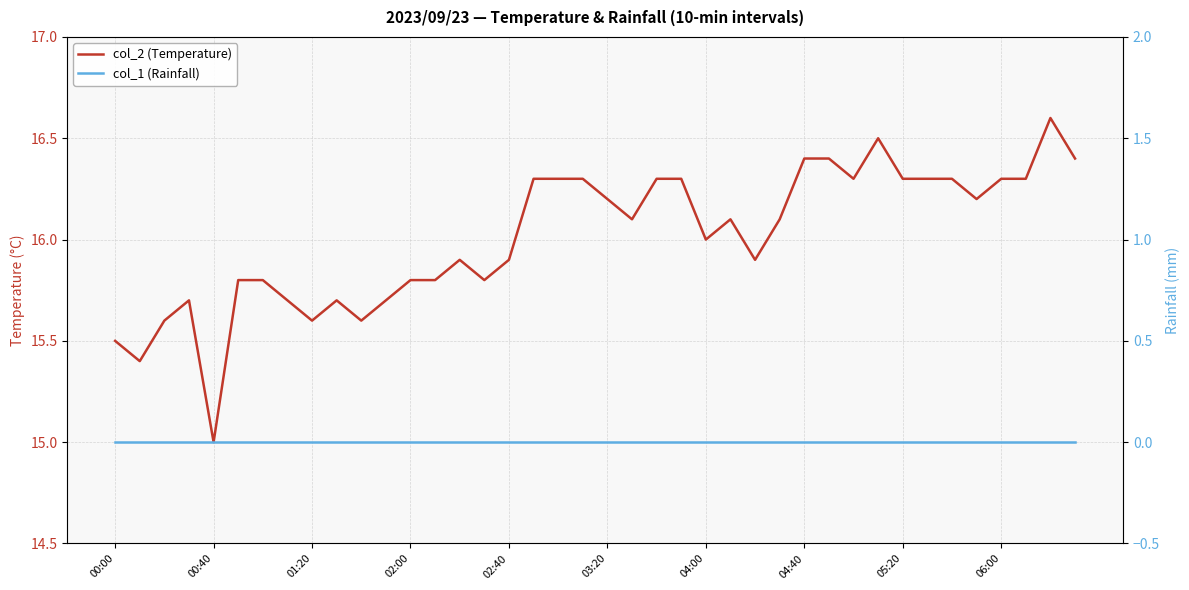

Reading left to right, what are all the values shown in this chart?

col_2 (Temperature): 15.5	15.4	15.6	15.7	15.0	15.8	15.8	15.7	15.6	15.7	15.6	15.7	15.8	15.8	15.9	15.8	15.9	16.3	16.3	16.3	16.2	16.1	16.3	16.3	16.0	16.1	15.9	16.1	16.4	16.4	16.3	16.5	16.3	16.3	16.3	16.2	16.3	16.3	16.6	16.4
col_1 (Rainfall): 0.0	0.0	0.0	0.0	0.0	0.0	0.0	0.0	0.0	0.0	0.0	0.0	0.0	0.0	0.0	0.0	0.0	0.0	0.0	0.0	0.0	0.0	0.0	0.0	0.0	0.0	0.0	0.0	0.0	0.0	0.0	0.0	0.0	0.0	0.0	0.0	0.0	0.0	0.0	0.0